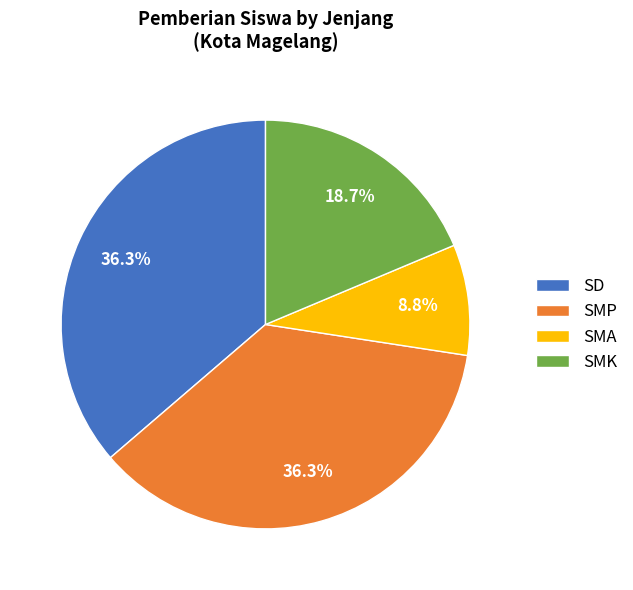

Approximately how many times larger is the value at SD compared to SMA?

4.1